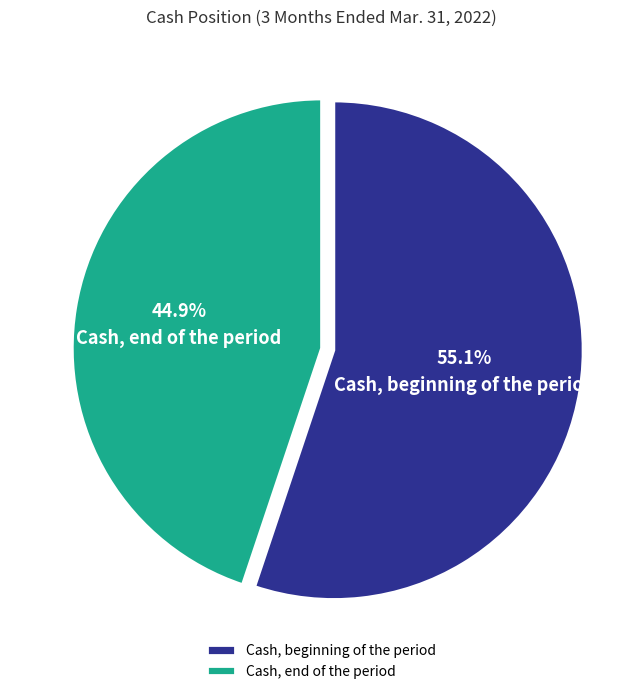

How many slices are in this pie chart?

2